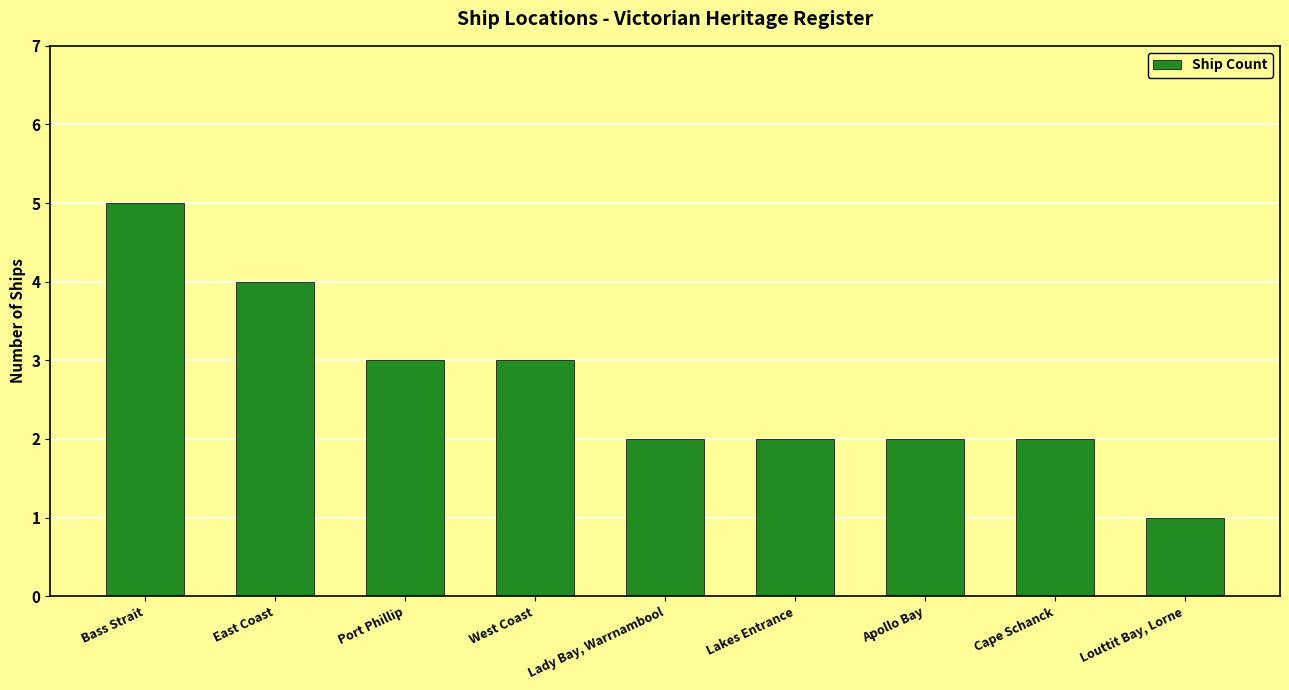

What is the approximate value at West Coast?

3